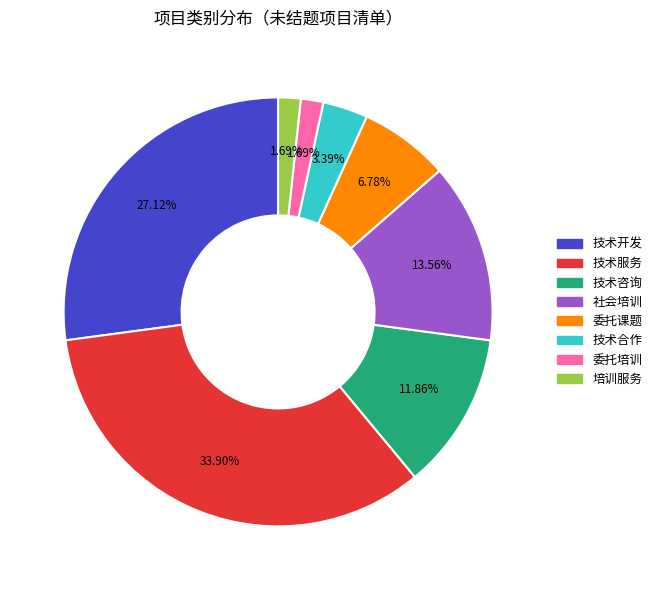

How many slices are in this pie chart?

8